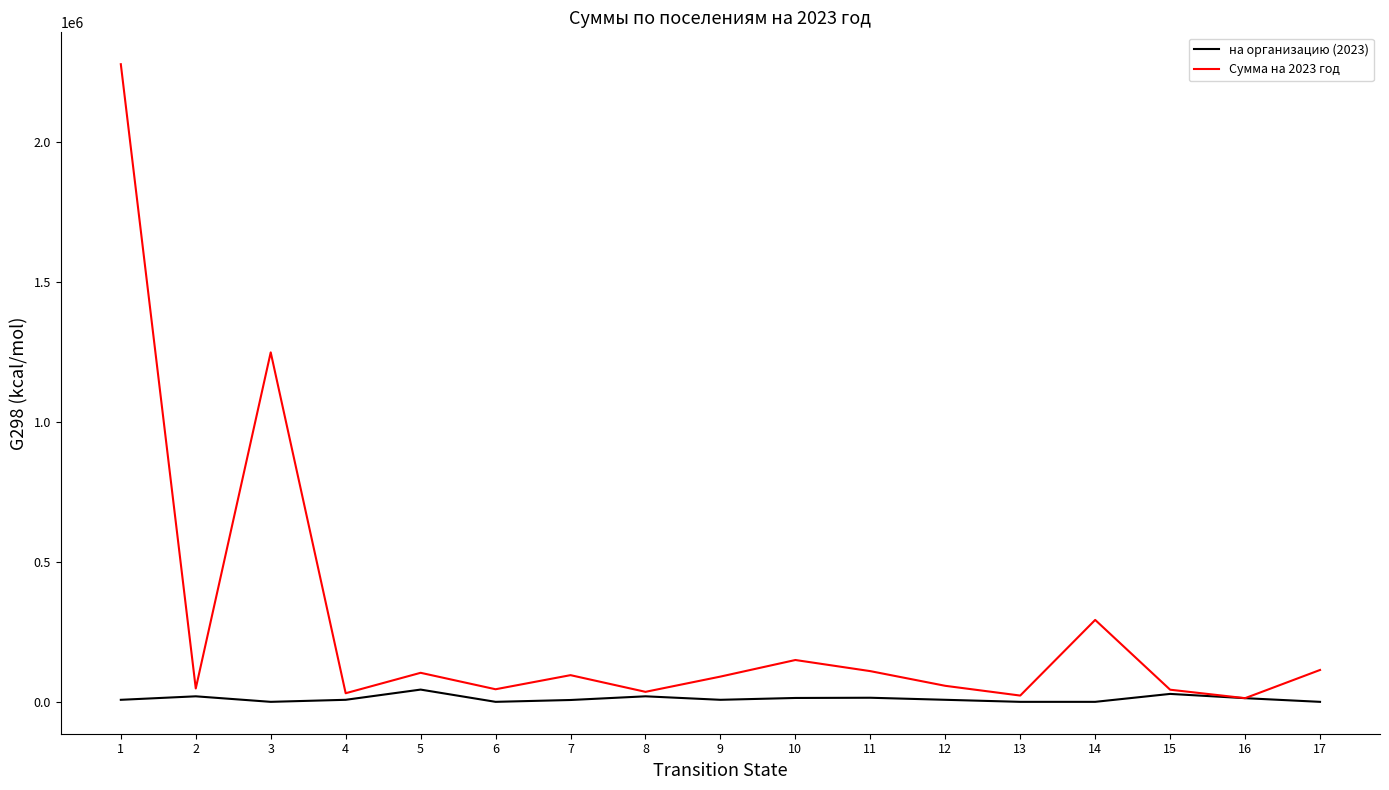

List the series in order of their overall mean, highest first.

Сумма на 2023 год, на организацию (2023)